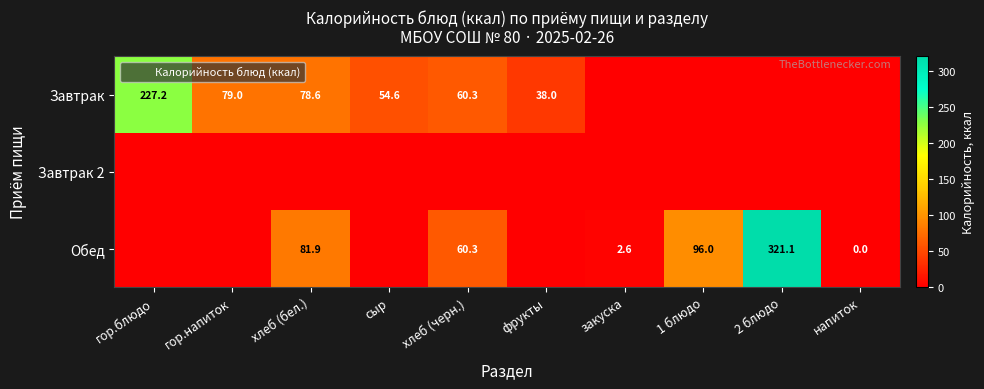

What is the difference between the maximum and second lowest values in the Завтрак series?

227.2